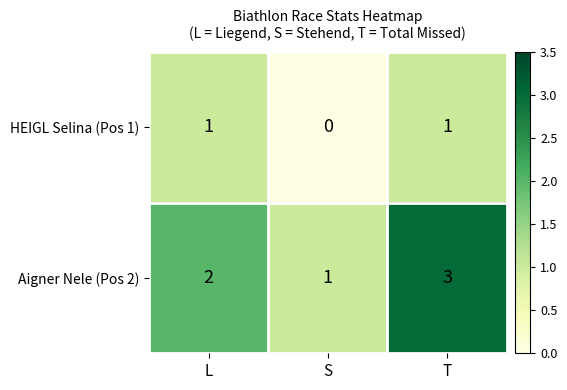

What is the sum of the Aigner Nele (Pos 2) values at S and T?

4